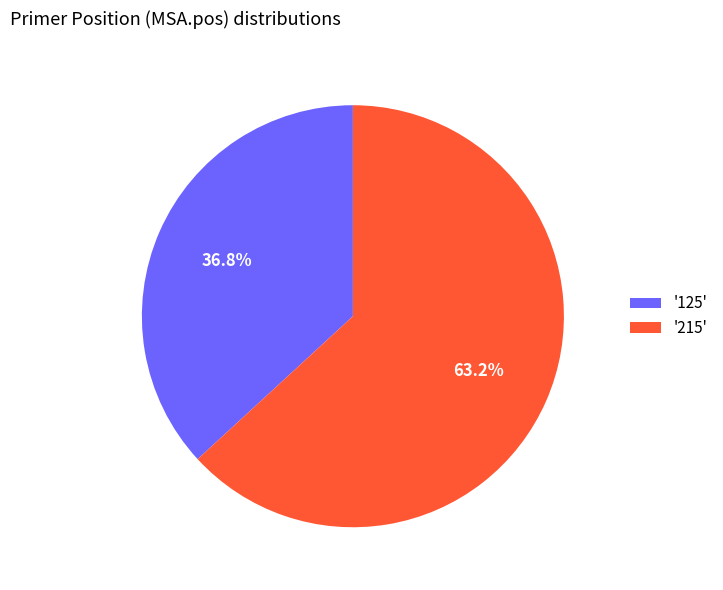

Does any single category account for the majority?

Yes